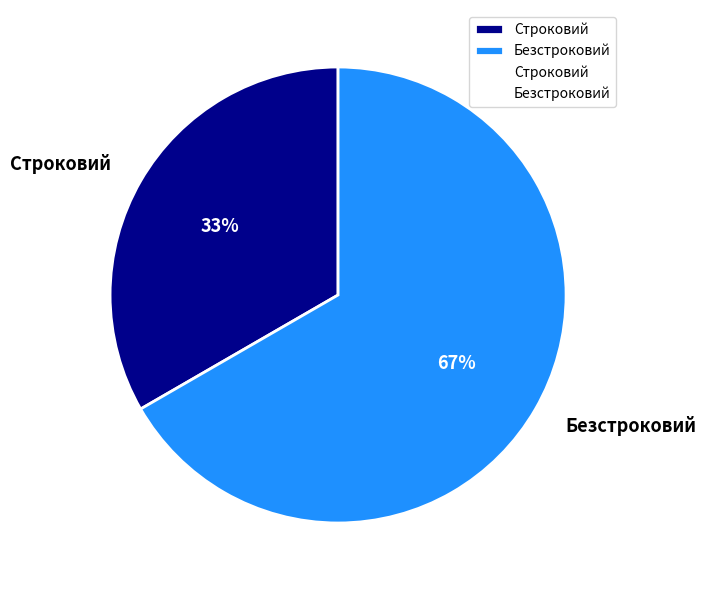

Rank the categories by value from highest to lowest.

Безстроковий, Строковий